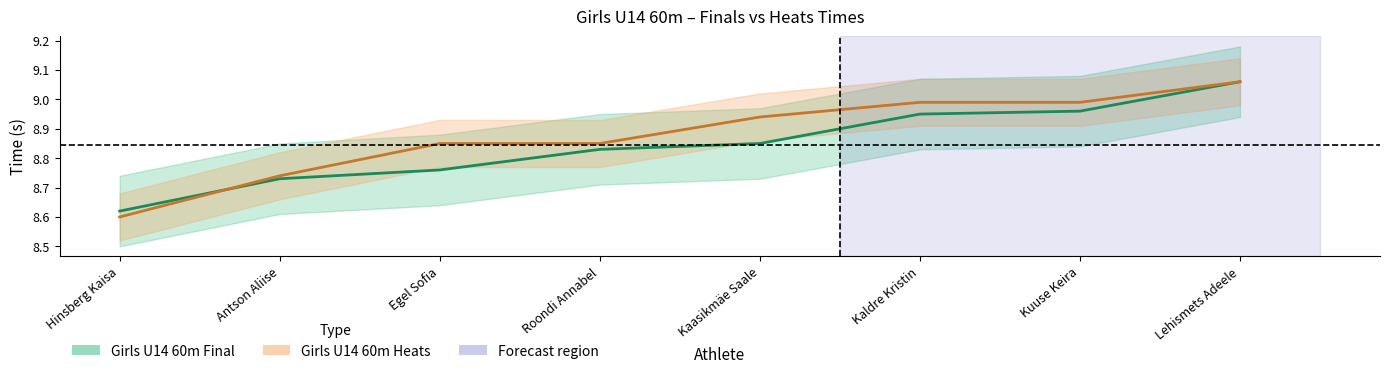

True or false: Girls U14 60m Final has a value of 5.4 at Antson Aliise.

False